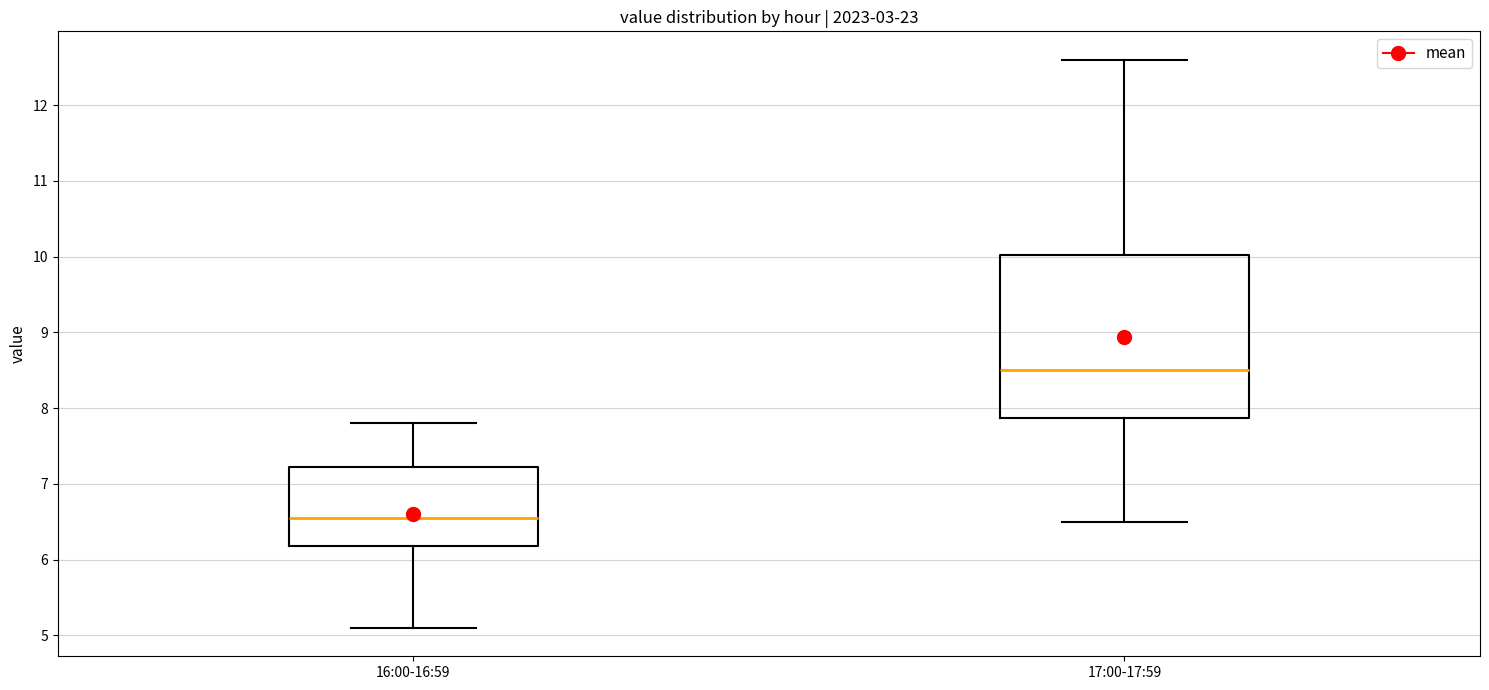

Which box is the tallest, from its lower edge to its upper edge?

17:00-17:59